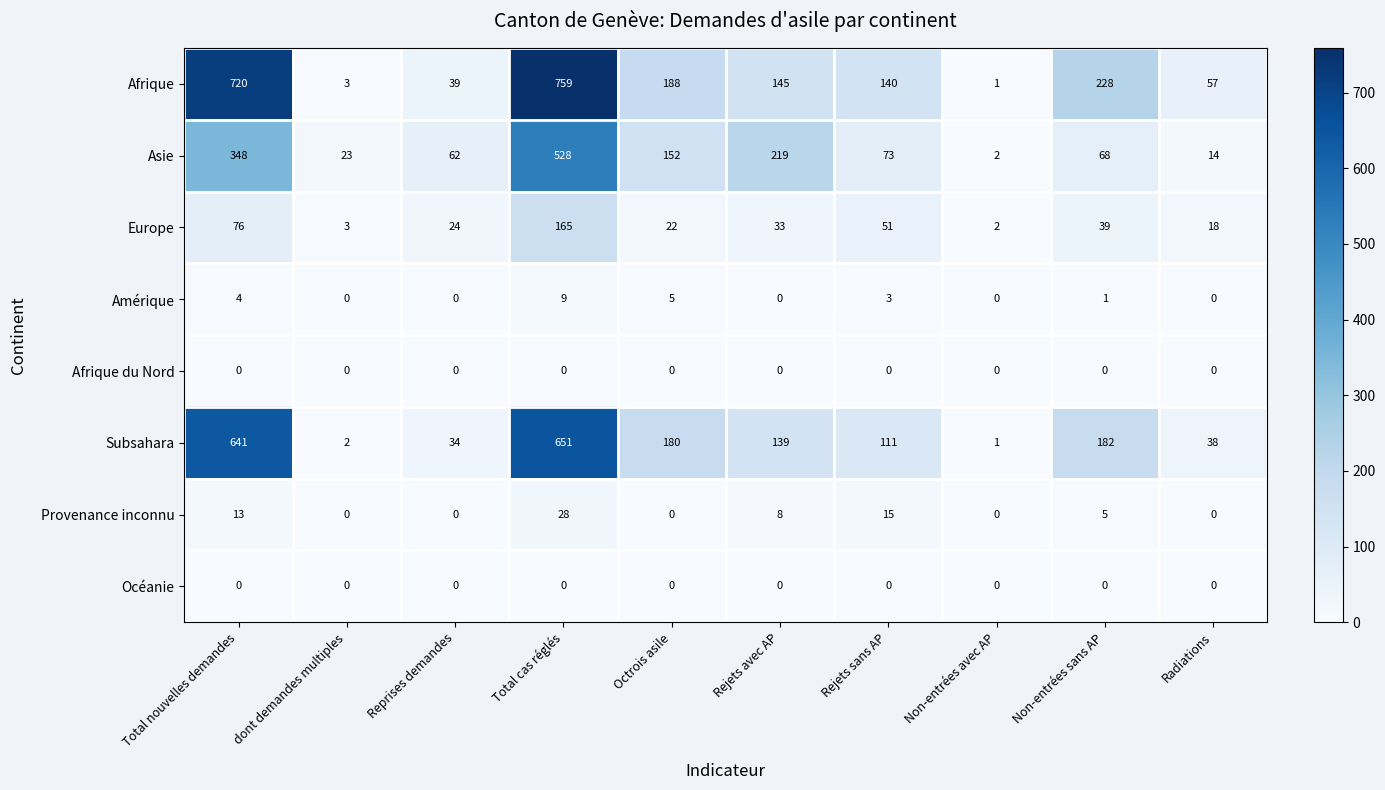

What value does the Provenance inconnu series have at Rejets avec AP, to the nearest 5?

10